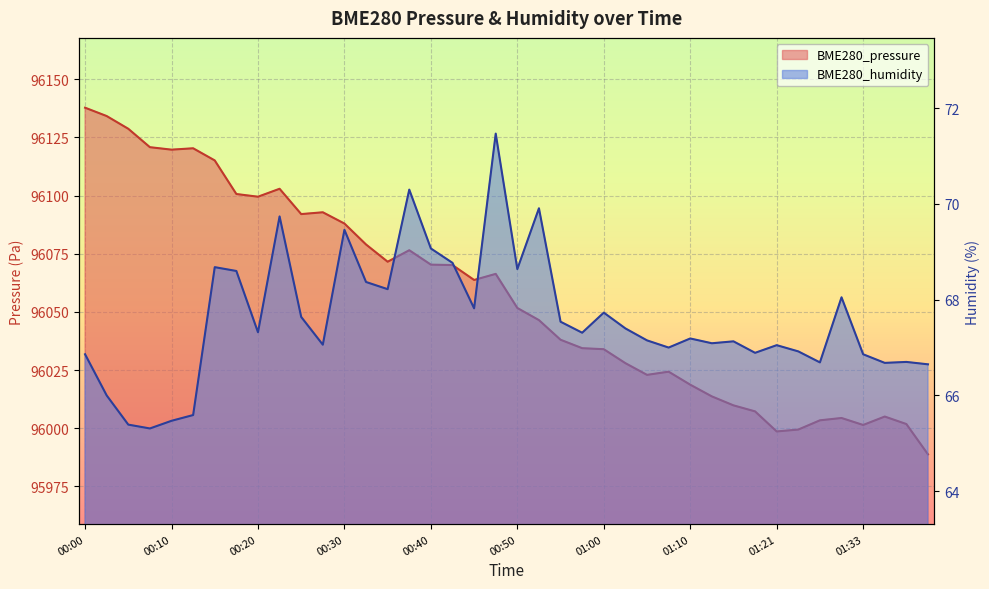

Which series has the widest spread of values?

BME280_pressure